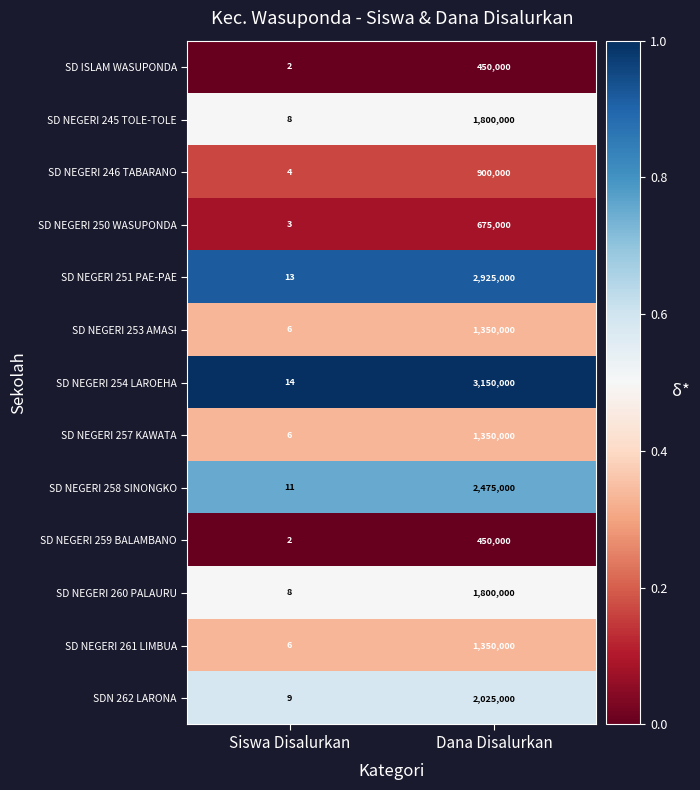

At which category is the sum across all series the highest?

Dana Disalurkan